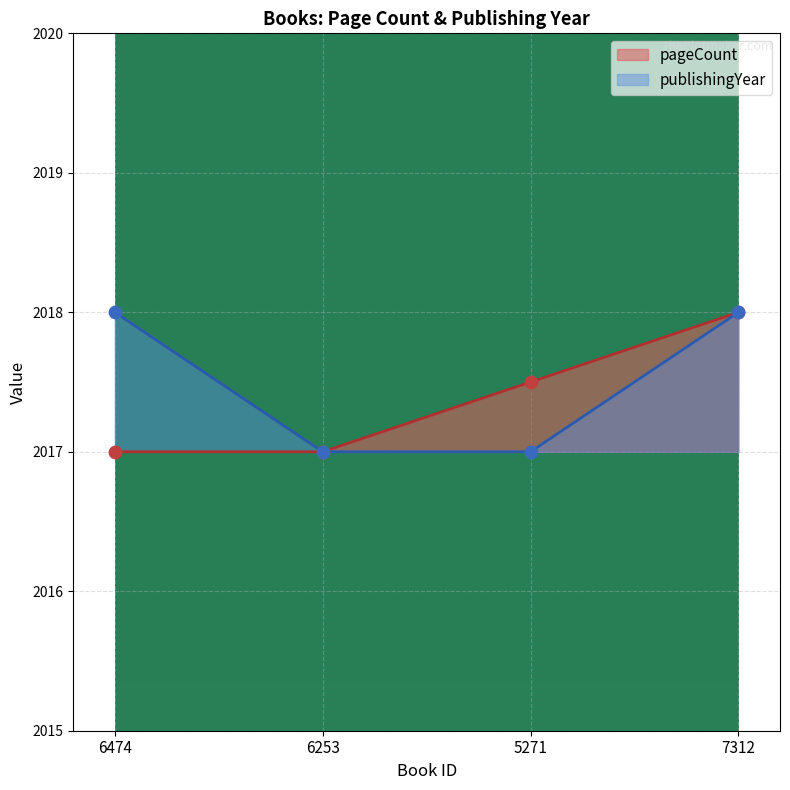

Which series has the largest total across all categories?

publishingYear